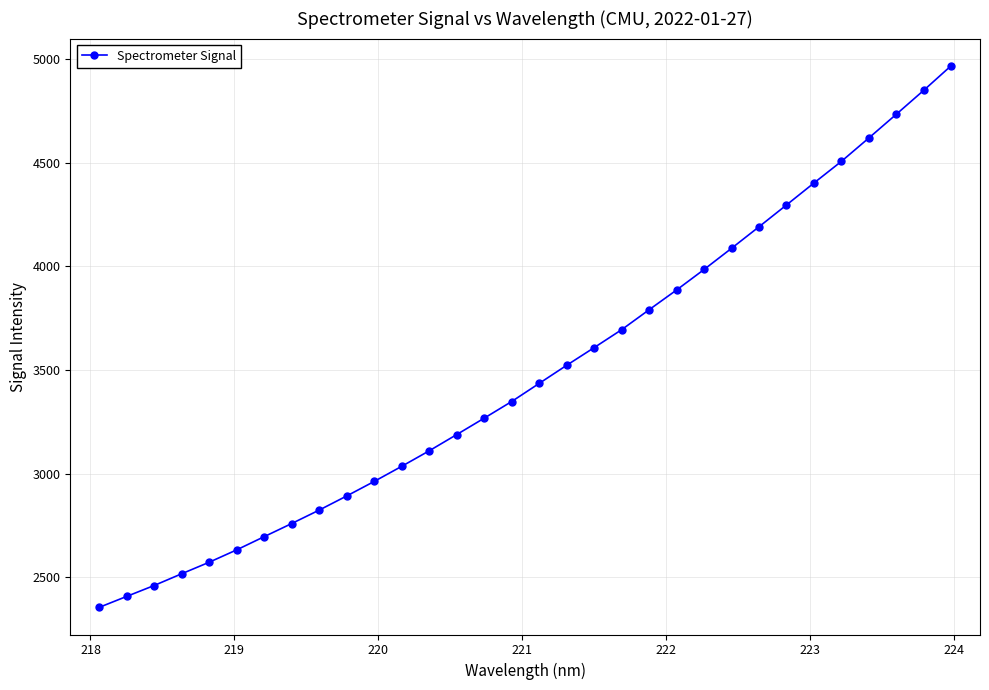

True or false: there are more than 2 points higher than both neighbors.

False